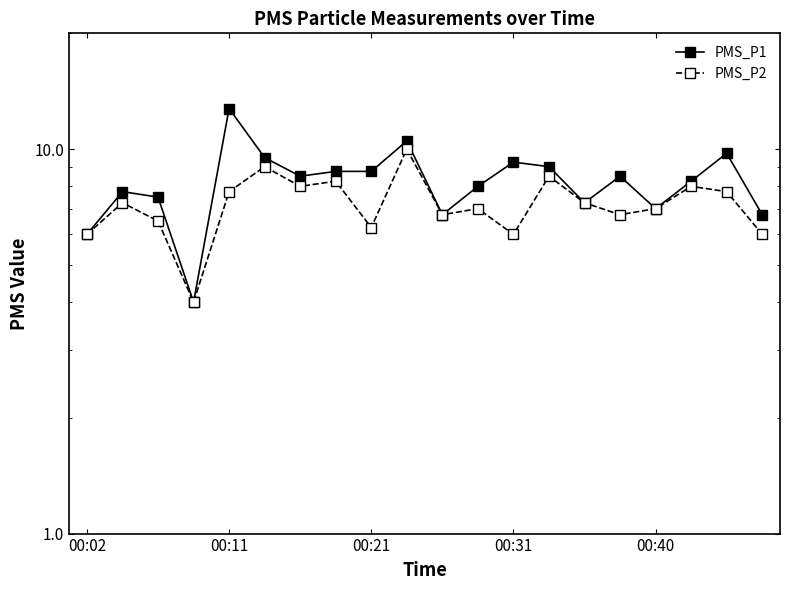

Between 7 and 00:40, which is larger?

00:40